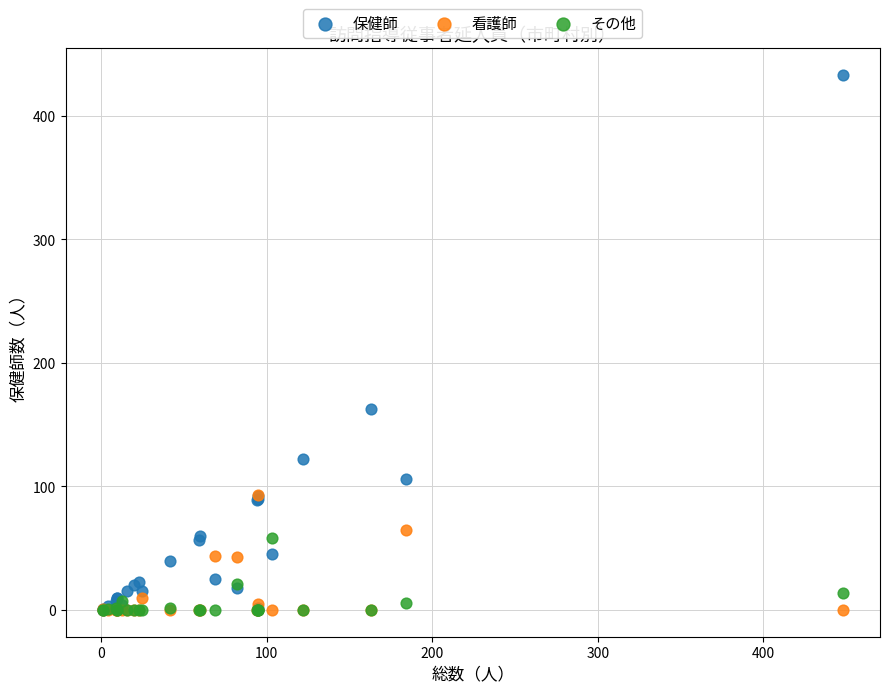

Across all series, what Y value is closest to 216?

163